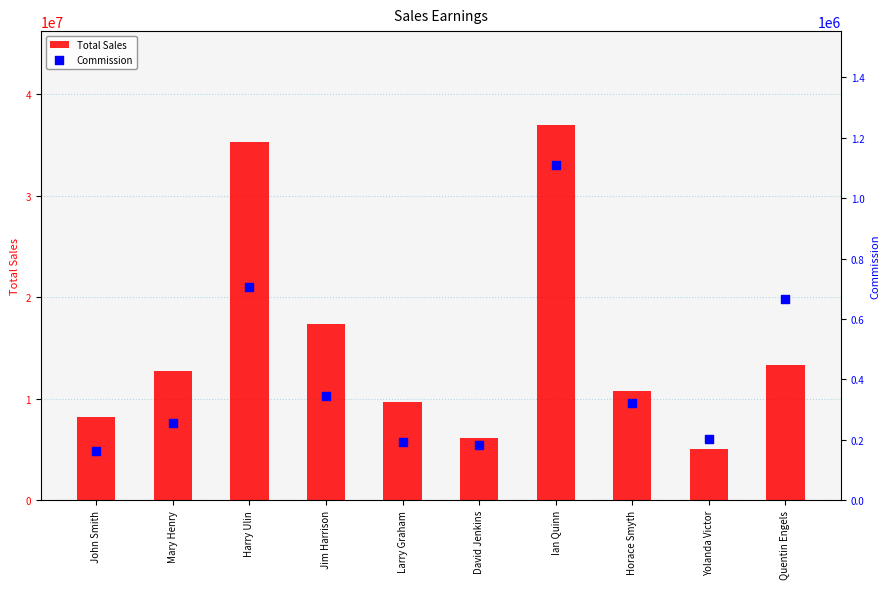

At which category is the sum across all series the highest?

Ian Quinn